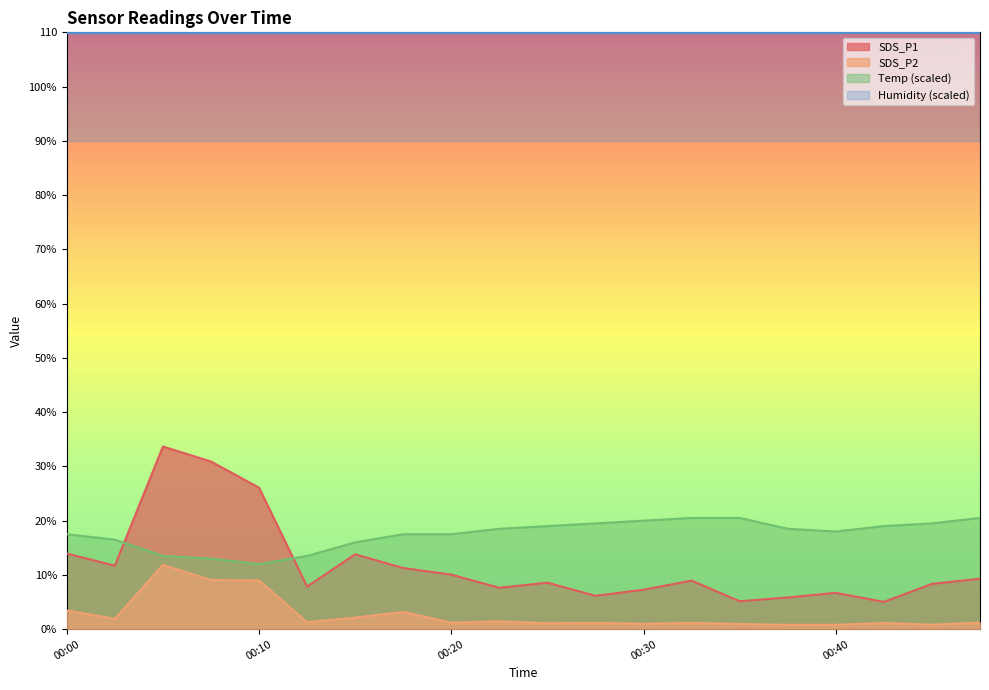

What is the spread (max minus min) of values at 00:13?

12.2